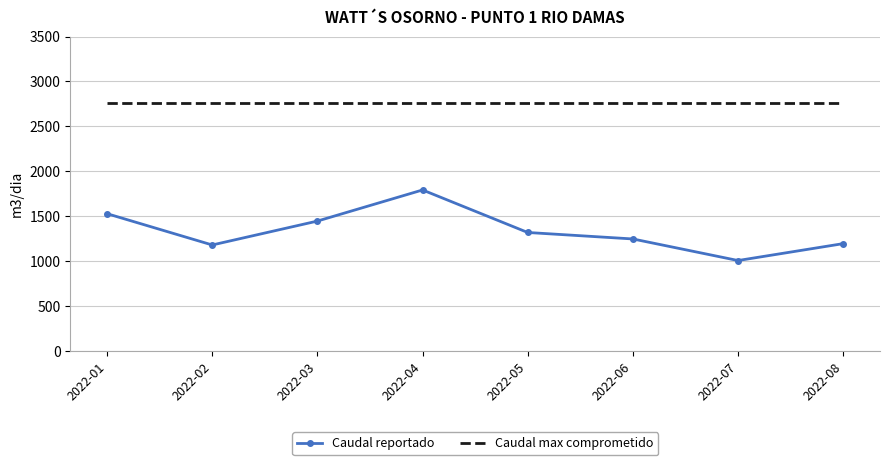

True or false: Caudal max comprometido has a value of 2760 at 2022-07.

True